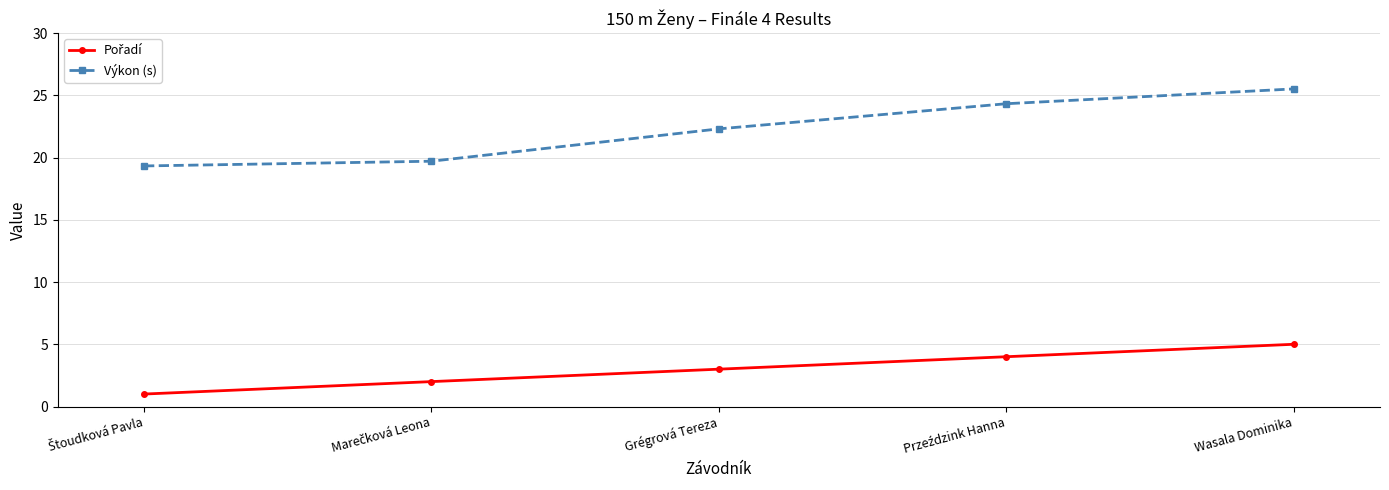

What is the label of the 3rd point from the right?

Grégrová Tereza